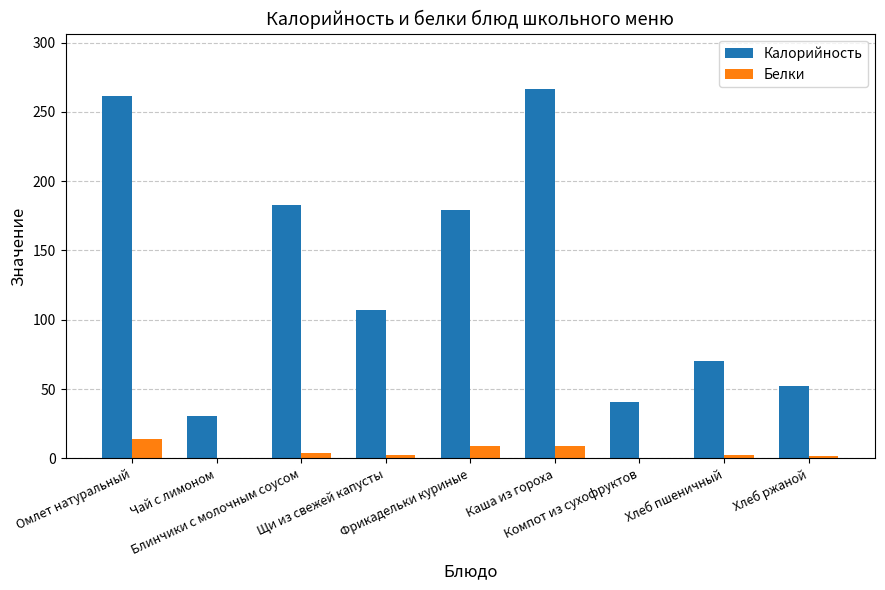

How many groups of bars are there?

9